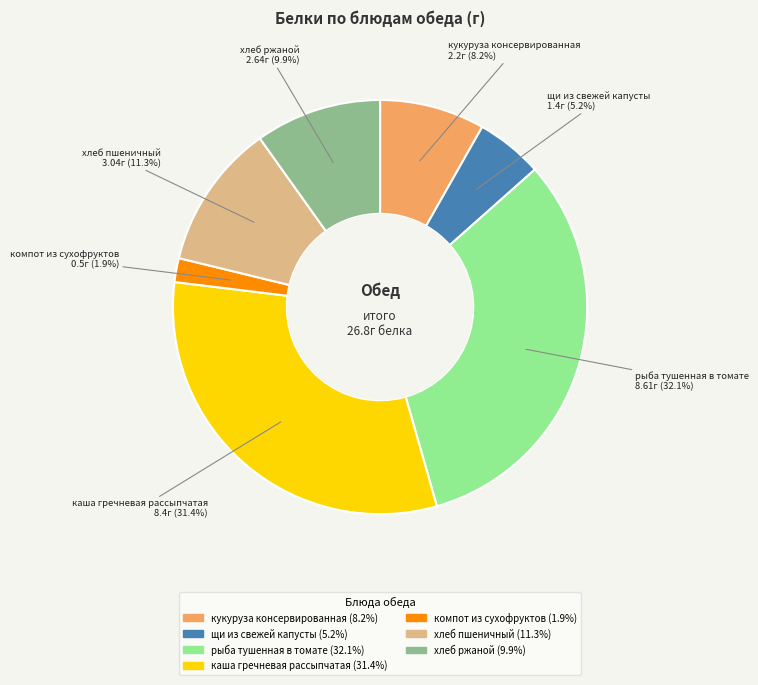

How many slices are in this pie chart?

7